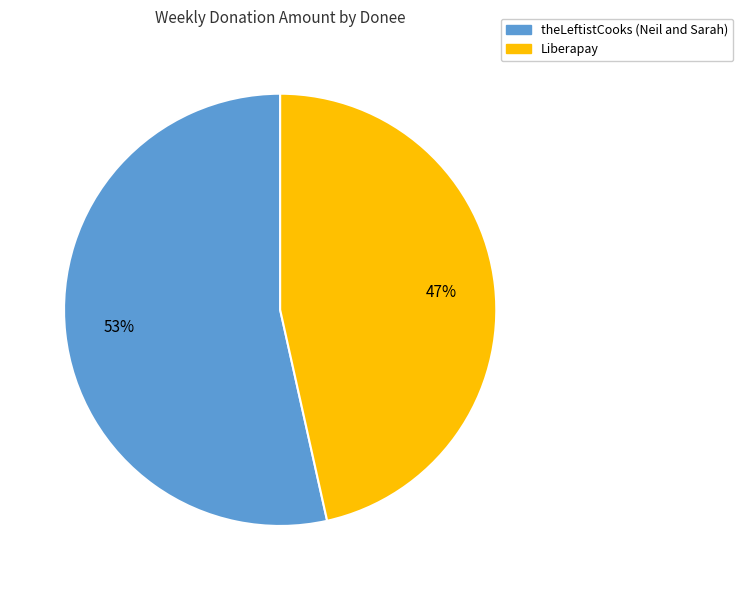

What is the largest slice in the pie chart?

theLeftistCooks (Neil and Sarah)